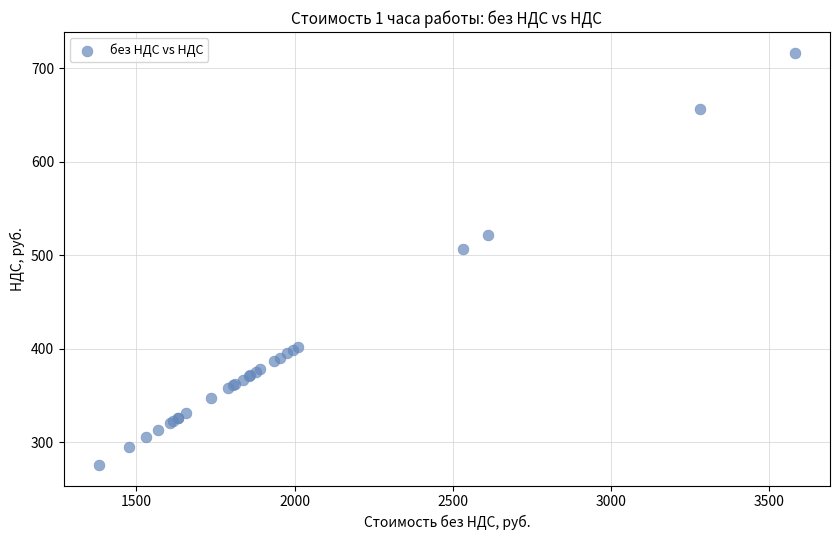

What Y value in the scatter plot is closest to 496?

506.7